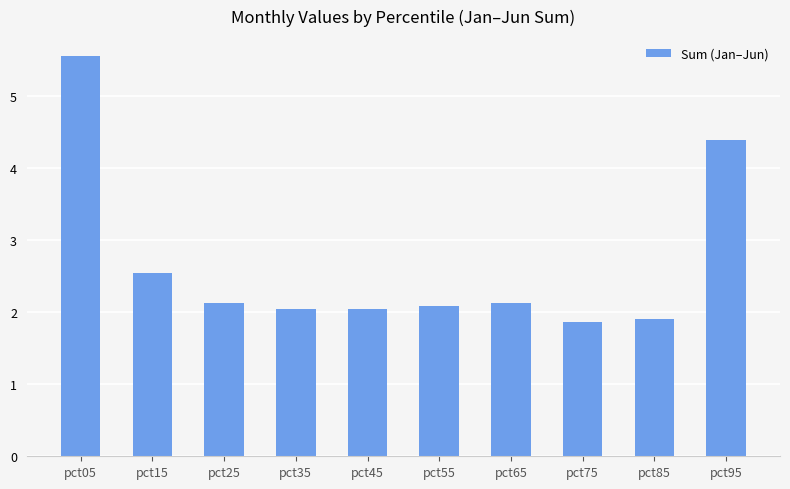

Read the value at pct65.

2.1